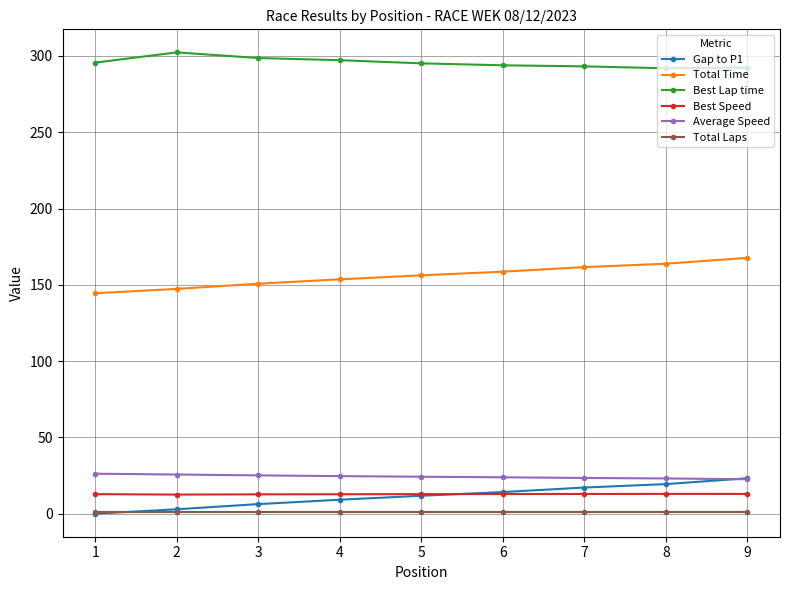

True or false: Total Time and Average Speed cross at least once.

False